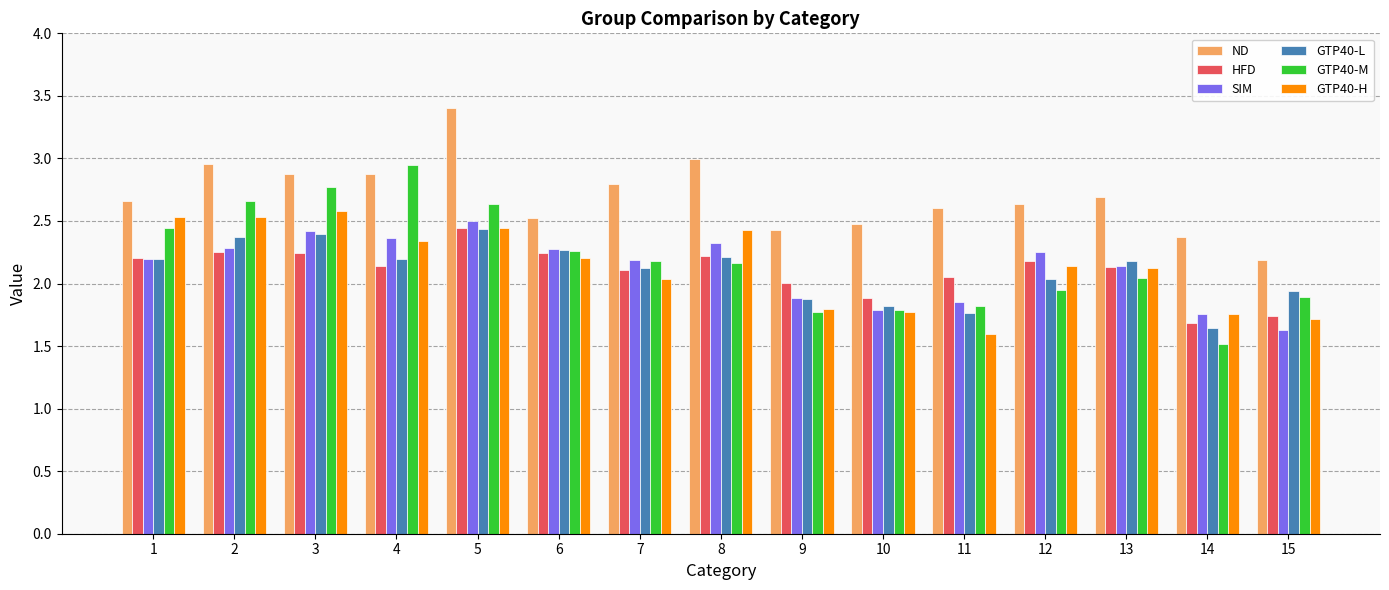

What is the difference between the highest and lowest values at 10?

0.7